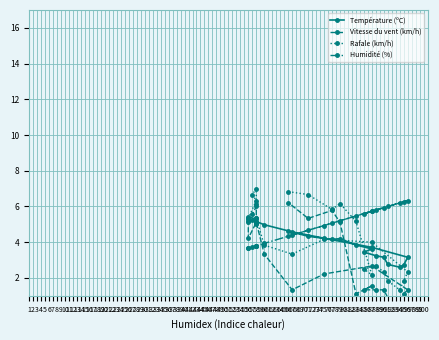

How many interior local valleys does the Température (ºC) series have?

2